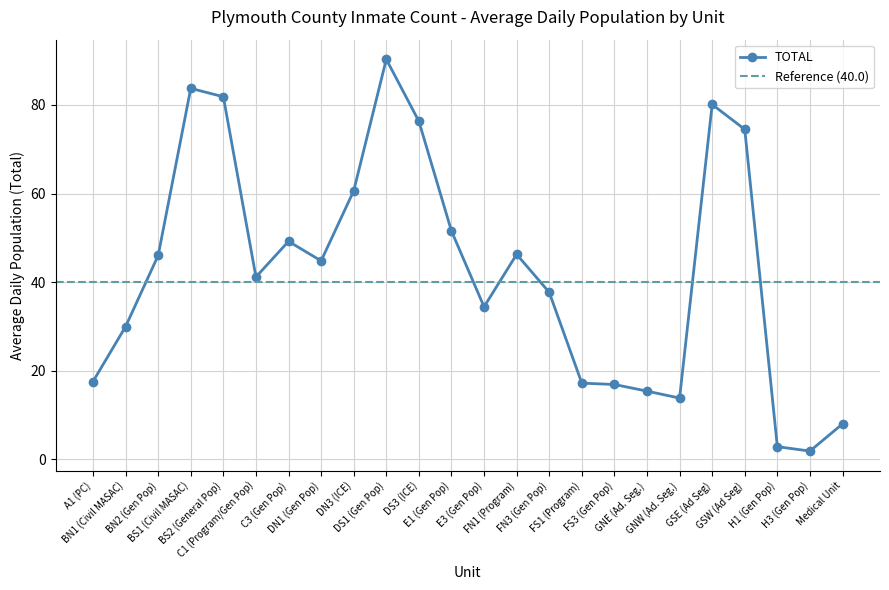

What is the label of the 10th point from the left?

DS1 (Gen Pop)